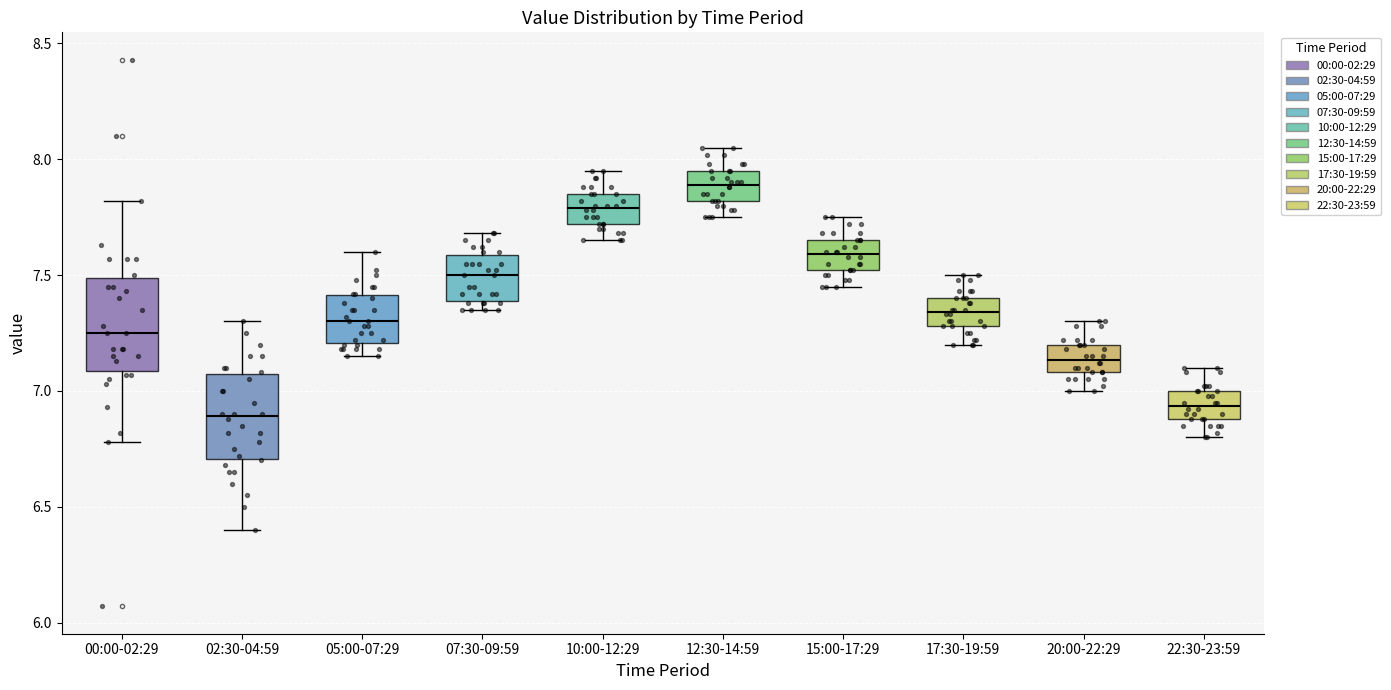

Reading left to right, read every box against the y-axis: the position of its median line, the range the box covers, and the ends of its whiskers. The values are not printed on the chart, so give them approximately, as read against the axis.

00:00-02:29: median 7.25, box 7.10 to 7.50, whiskers 6.80 to 7.80
02:30-04:59: median 6.90, box 6.70 to 7.05, whiskers 6.40 to 7.30
05:00-07:29: median 7.30, box 7.20 to 7.40, whiskers 7.15 to 7.60
07:30-09:59: median 7.50, box 7.40 to 7.60, whiskers 7.35 to 7.70
10:00-12:29: median 7.80, box 7.70 to 7.85, whiskers 7.65 to 7.95
12:30-14:59: median 7.90, box 7.80 to 7.95, whiskers 7.75 to 8.05
15:00-17:29: median 7.60, box 7.50 to 7.65, whiskers 7.45 to 7.75
17:30-19:59: median 7.35, box 7.30 to 7.40, whiskers 7.20 to 7.50
20:00-22:29: median 7.15, box 7.10 to 7.20, whiskers 7.00 to 7.30
22:30-23:59: median 6.95, box 6.90 to 7.00, whiskers 6.80 to 7.10